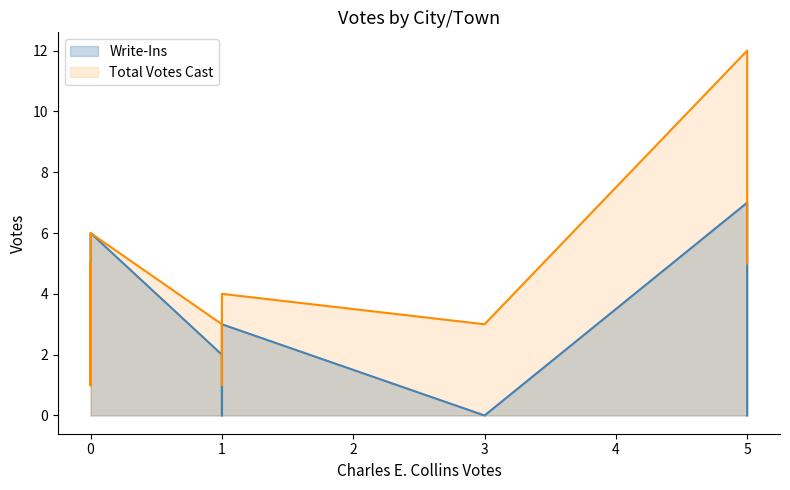

The Write-Ins series shows 1 at Stratford. True or false?

False